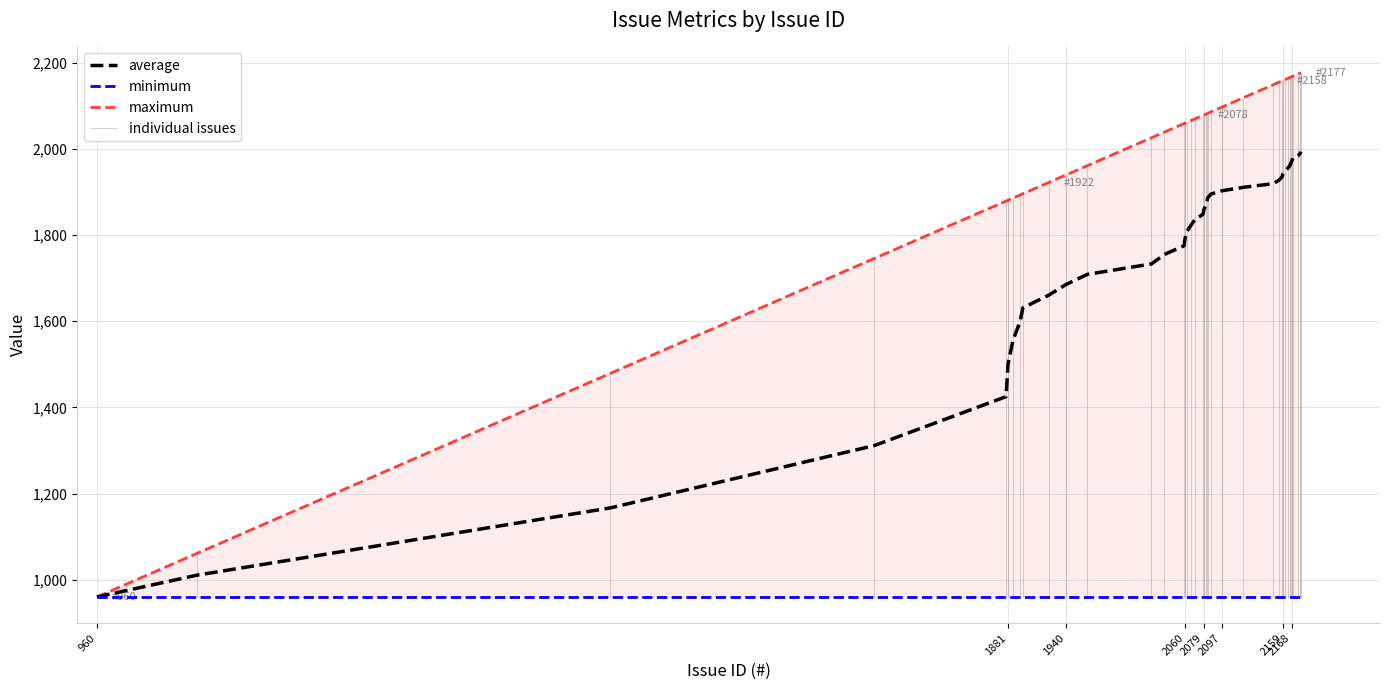

True or false: Issue ID has more than 1 interior local peaks.

False